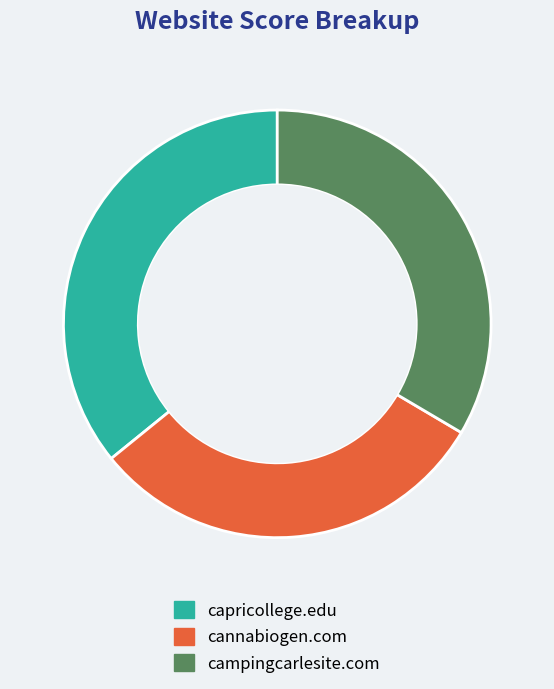

Do cannabiogen.com and capricollege.edu together represent more than half of the pie?

Yes